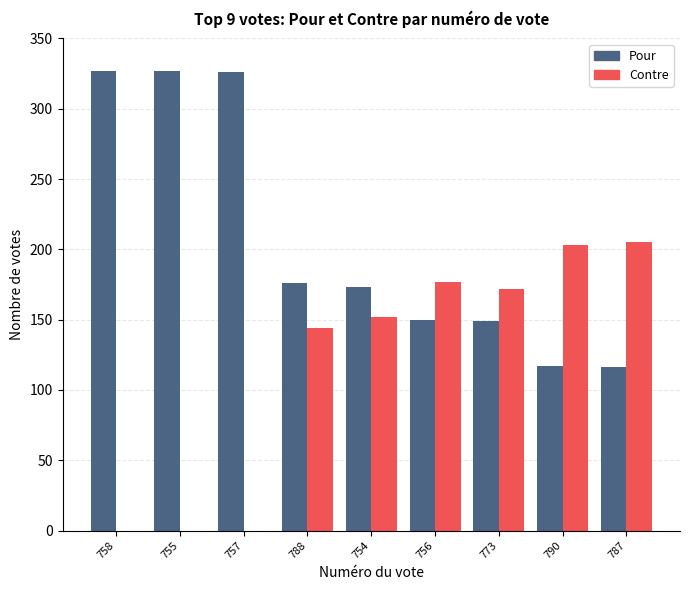

Is the value of Pour at 788 greater than the value of Contre at 754?

Yes